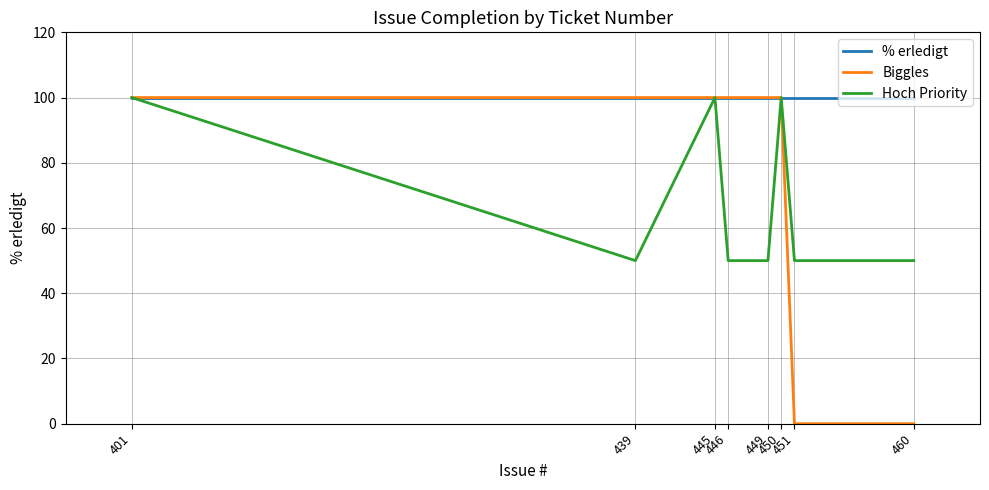

Count the number of data series in this chart.

3